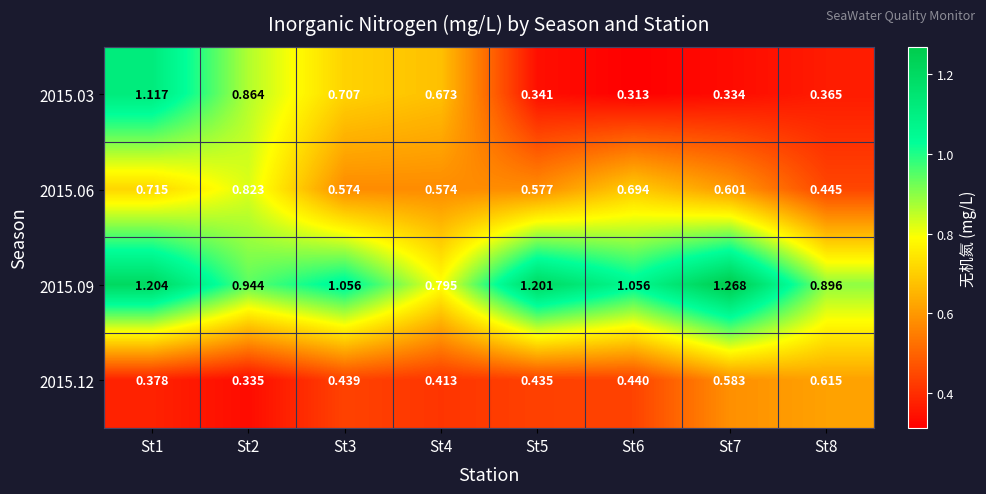

Is the value of 2015.12 at St1 greater than the value of 2015.09 at St2?

No